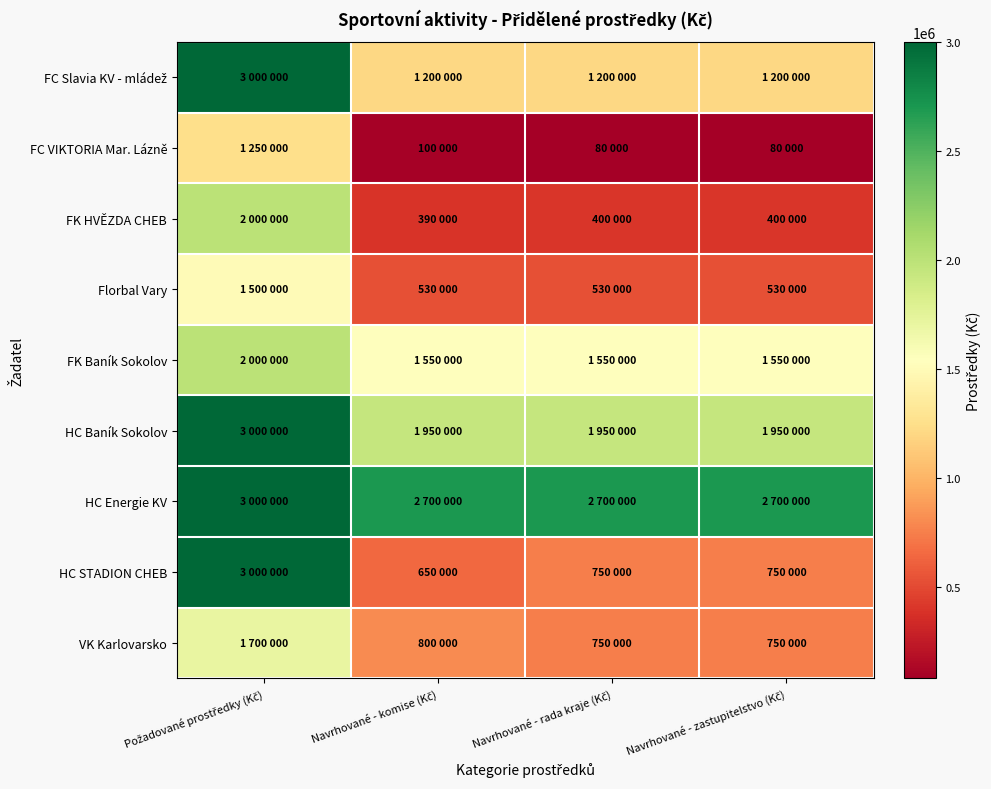

What is the total value across all series at Navrhované - komise (Kč)?

9870000